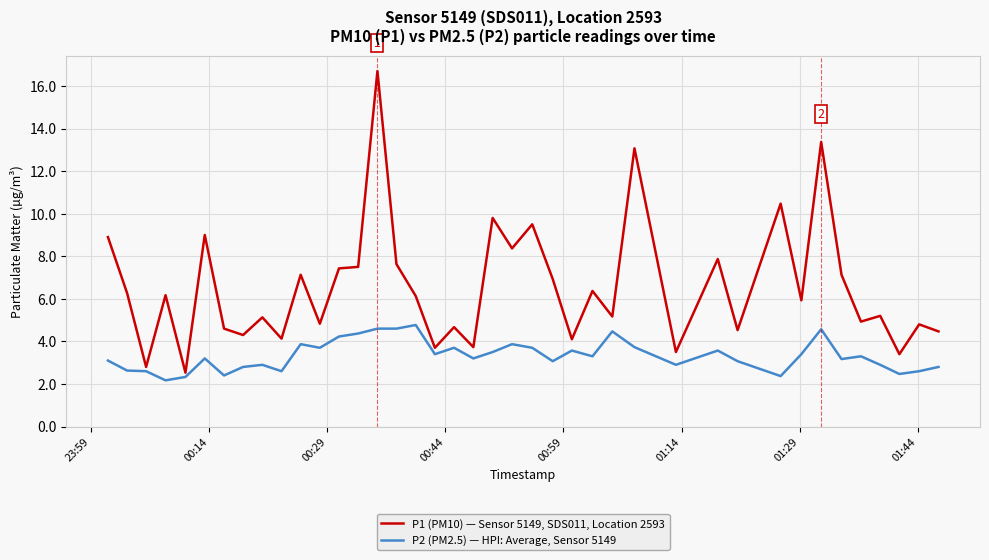

Which series has the largest total across all categories?

P1 (PM10) — Sensor 5149, SDS011, Location 2593